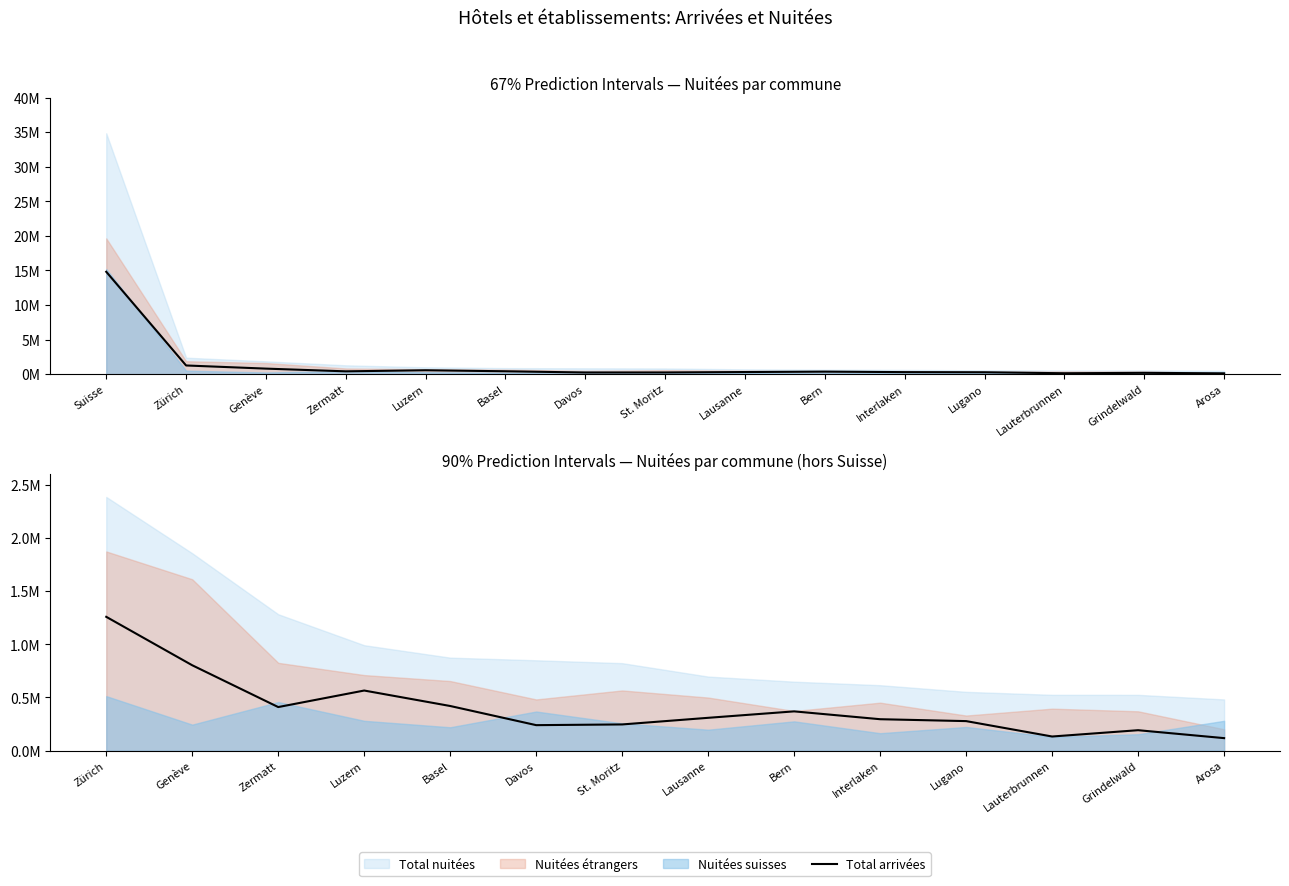

Read the value at Davos.

239963